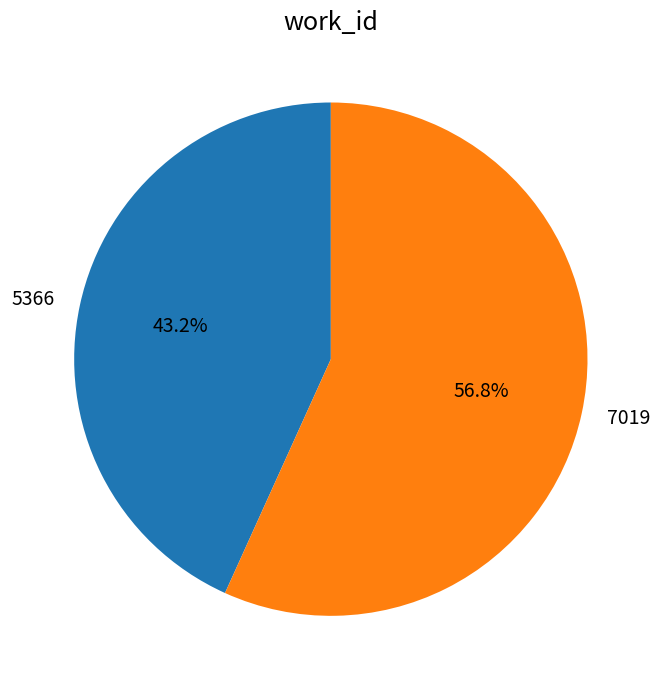

Which slice is the largest?

7019